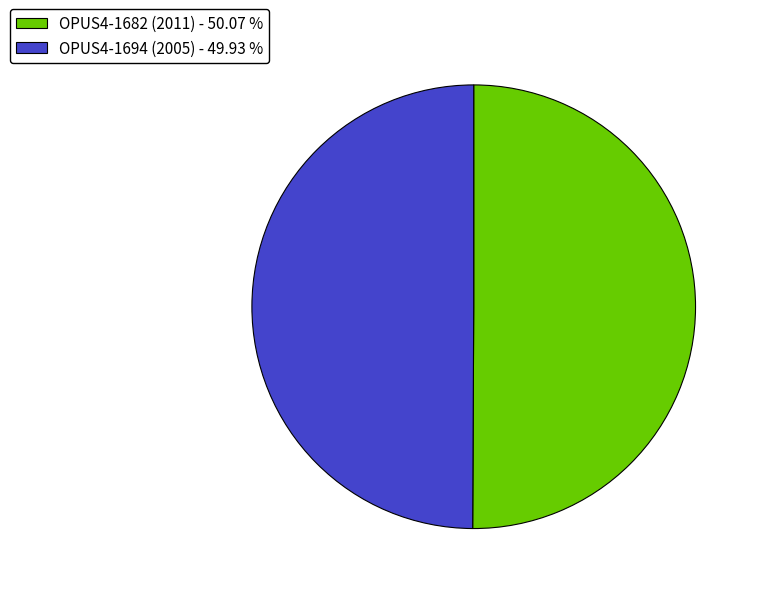

Do OPUS4-1682 (2011) - 50.07 % and OPUS4-1694 (2005) - 49.93 % together represent more than half of the pie?

Yes